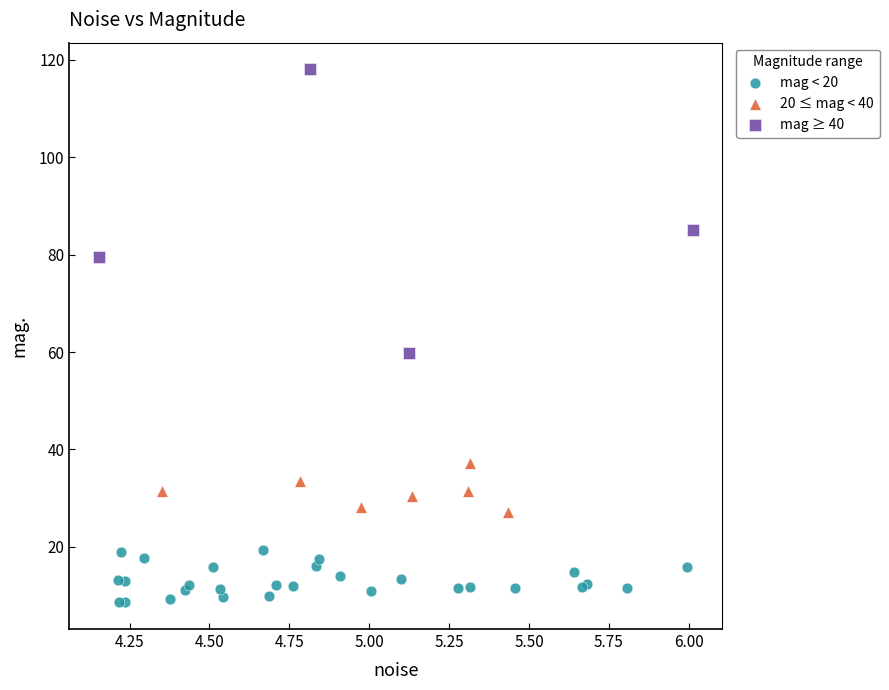

Which series has the widest spread of Y values?

mag ≥ 40